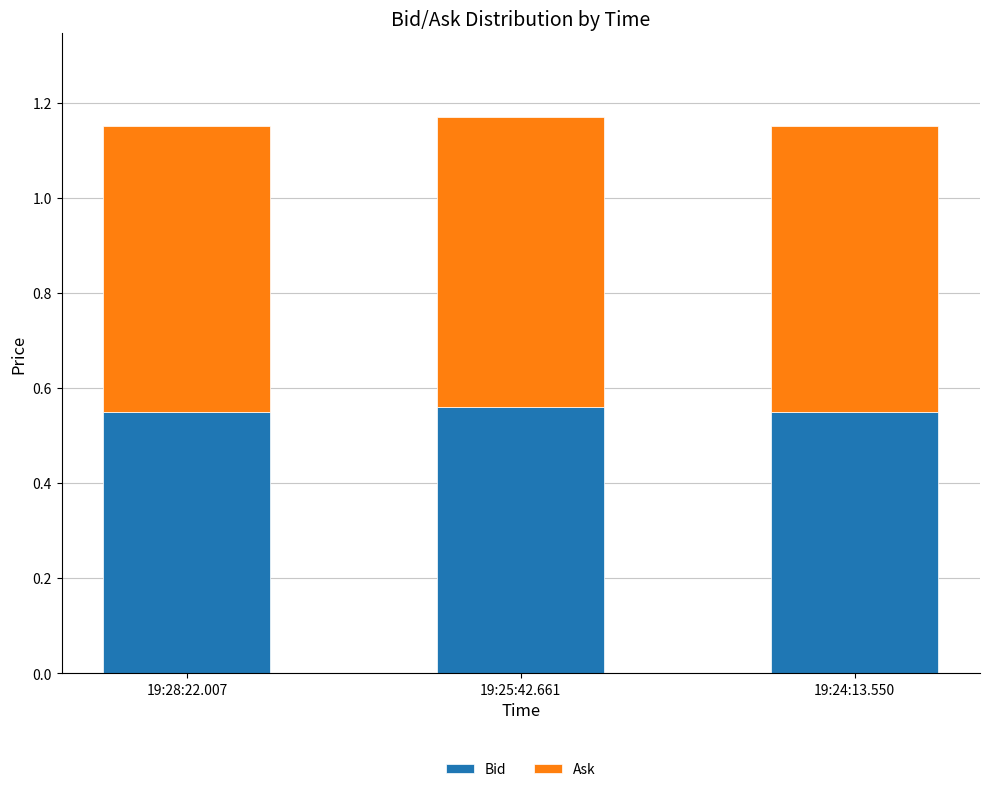

What is the total value across all series at 19:25:42.661?

1.2